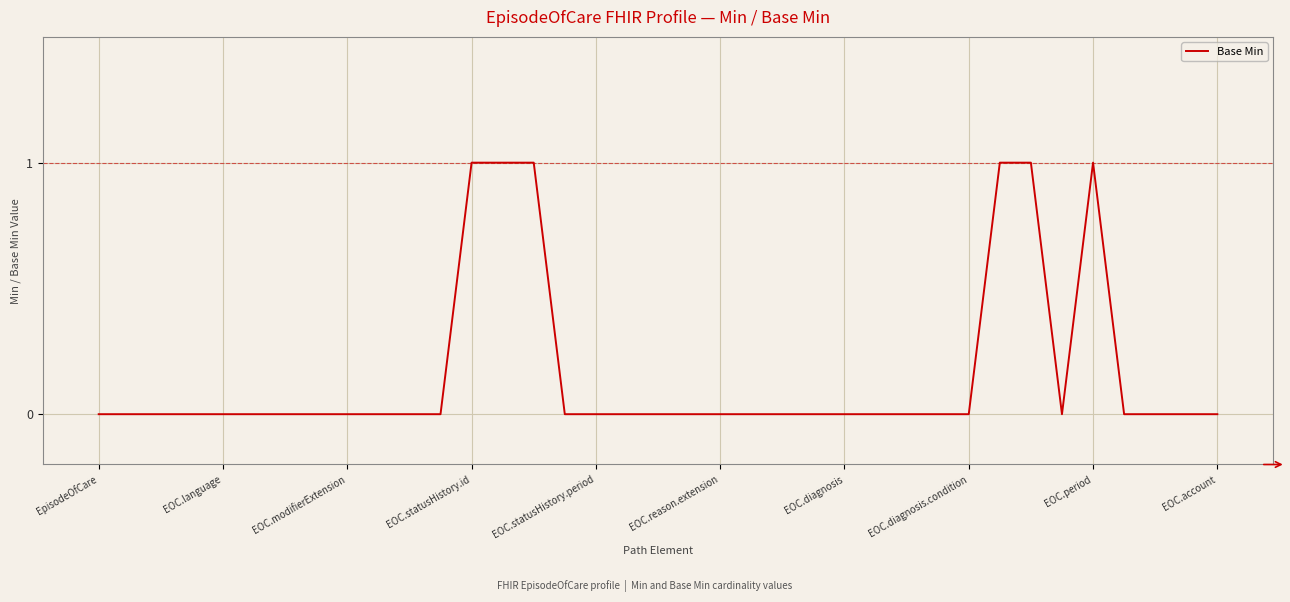

True or false: the data shows -1 at EOC.modifierExtension.

False